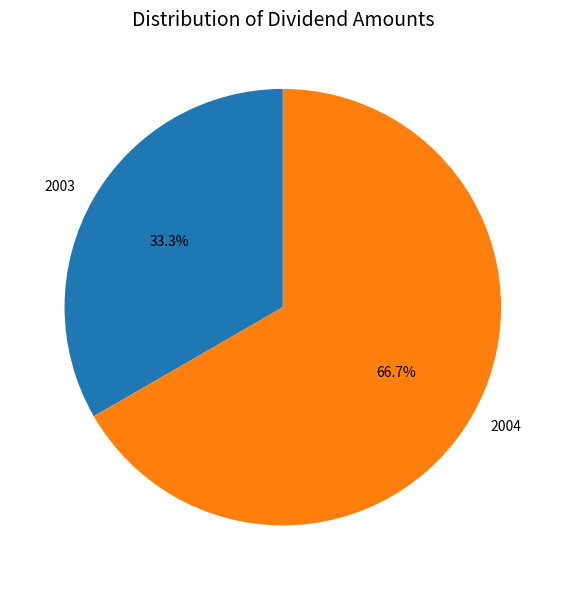

Is it true that 2004 is 59% of the pie?

False